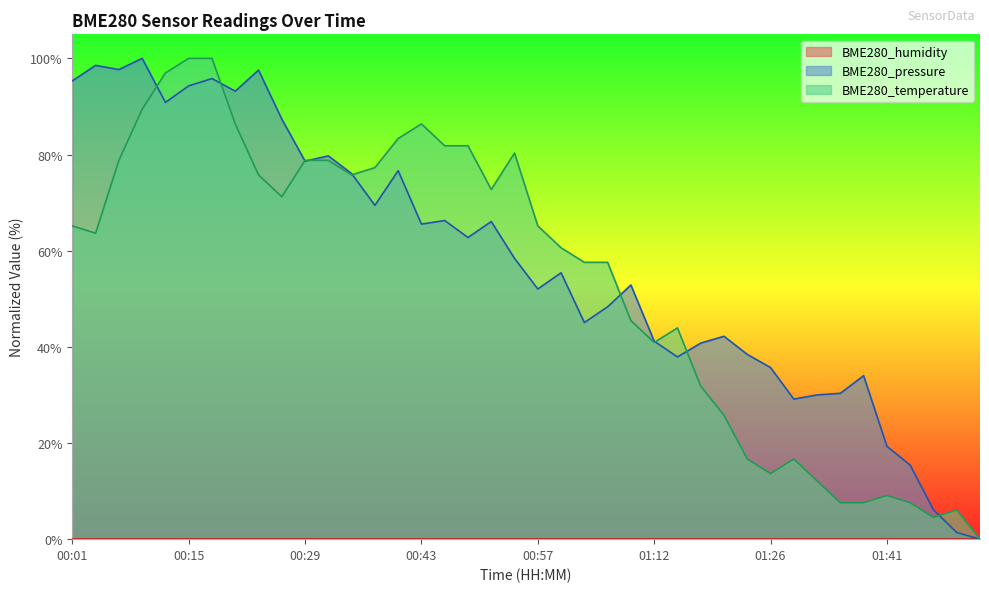

Reading left to right, list all the values displayed in this chart.

BME280_pressure: 00:01=95.3	00:04=98.5	00:06=97.7	00:09=100.0	00:12=90.8	00:15=94.3	00:18=95.8	00:20=93.2	00:23=97.6	00:26=87.4	00:29=78.6	00:32=79.7	00:35=76.0	00:37=69.4	00:40=76.6	00:43=65.5	00:46=66.3	00:49=62.7	00:51=66.1	00:54=58.4	00:57=52.0	01:00=55.4	01:03=45.1	01:06=48.3	01:09=52.9	01:12=41.2	01:15=37.9	01:18=40.8	01:21=42.2	01:23=38.4	01:26=35.7	01:29=29.1	01:32=30.0	01:35=30.3	01:38=34.0	01:41=19.3	01:44=15.4	01:46=6.1	01:49=1.4	01:52=0.0
BME280_temperature: 00:01=65.2	00:04=63.6	00:06=78.8	00:09=89.4	00:12=97.0	00:15=100.0	00:18=100.0	00:20=86.4	00:23=75.8	00:26=71.2	00:29=78.8	00:32=78.8	00:35=75.8	00:37=77.3	00:40=83.3	00:43=86.4	00:46=81.8	00:49=81.8	00:51=72.7	00:54=80.3	00:57=65.2	01:00=60.6	01:03=57.6	01:06=57.6	01:09=45.5	01:12=40.9	01:15=43.9	01:18=31.8	01:21=25.8	01:23=16.7	01:26=13.6	01:29=16.7	01:32=12.1	01:35=7.6	01:38=7.6	01:41=9.1	01:44=7.6	01:46=4.5	01:49=6.1	01:52=0.0